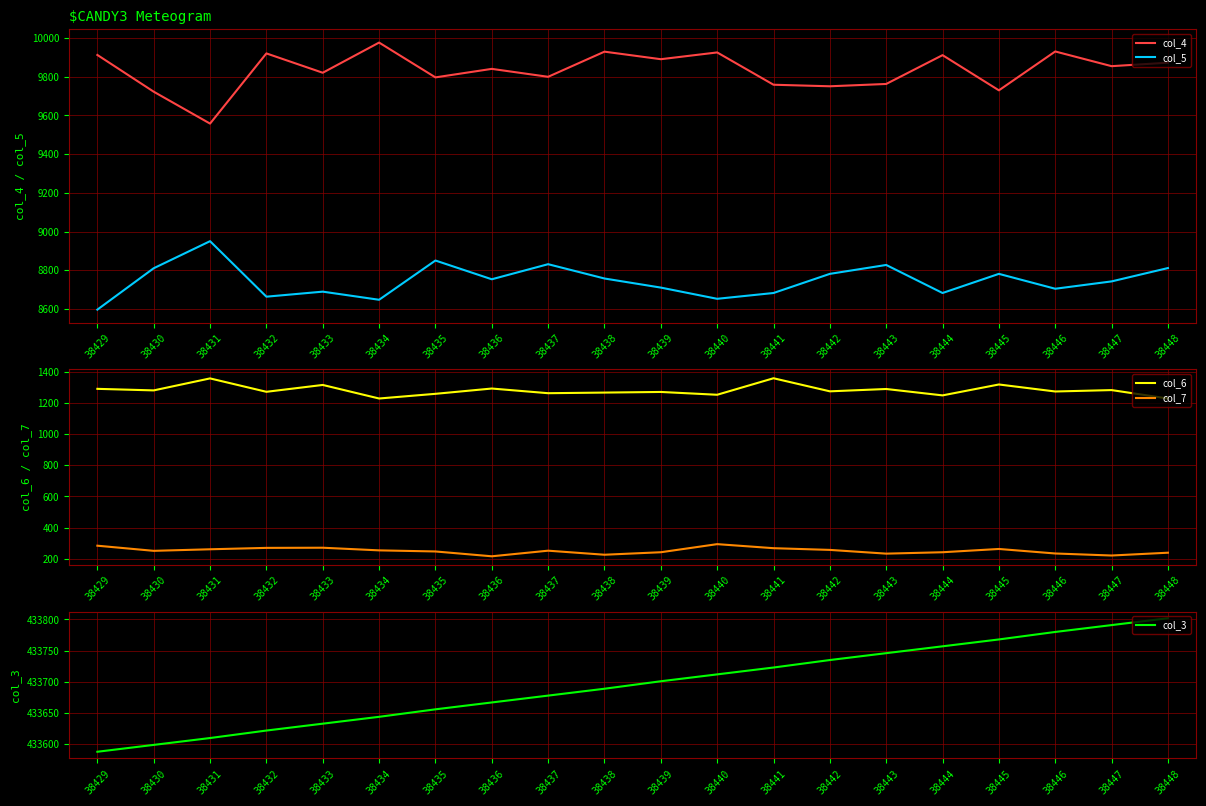

At which label does col_5 first exceed 8753?

38430